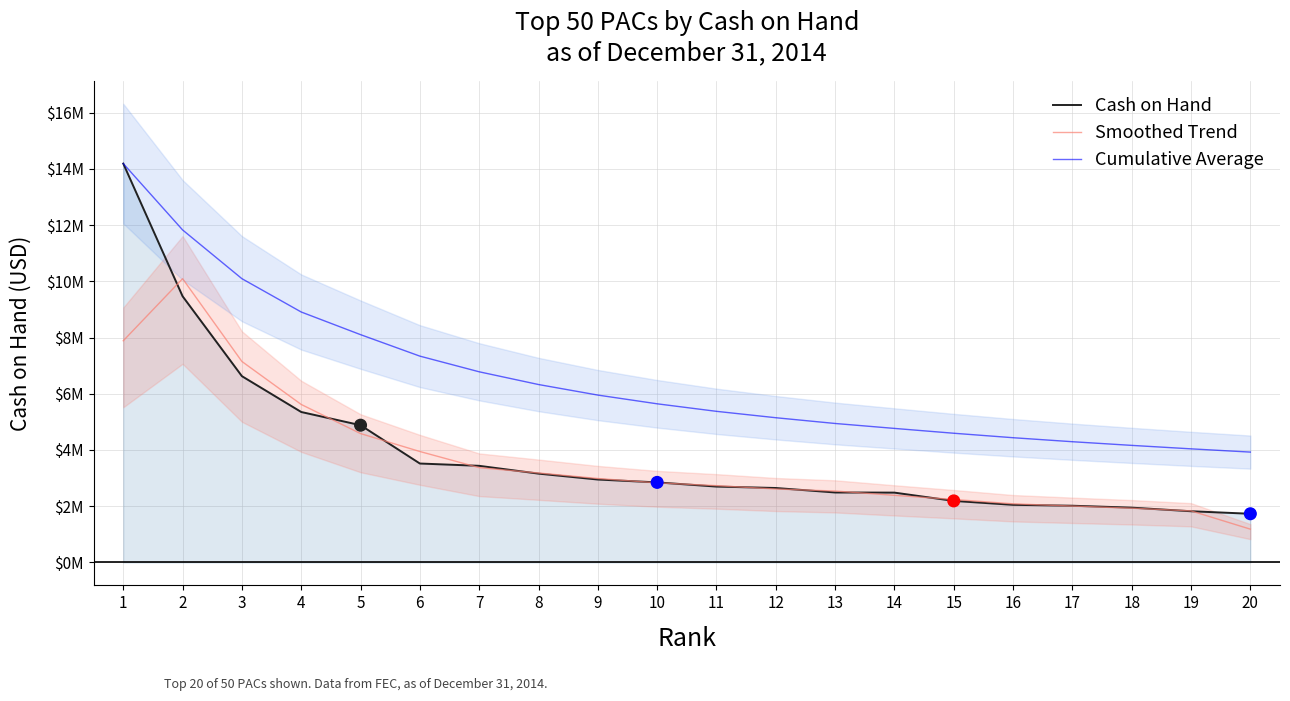

Is the value of Smoothed Trend at 4 greater than the value of Cash on Hand at 10?

Yes